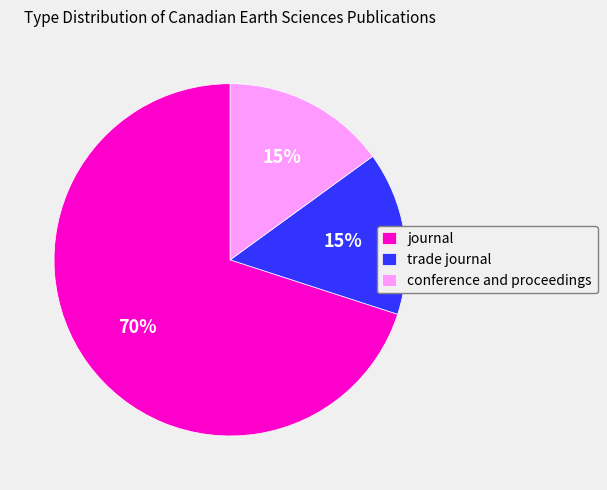

How many segments does this pie chart have?

3